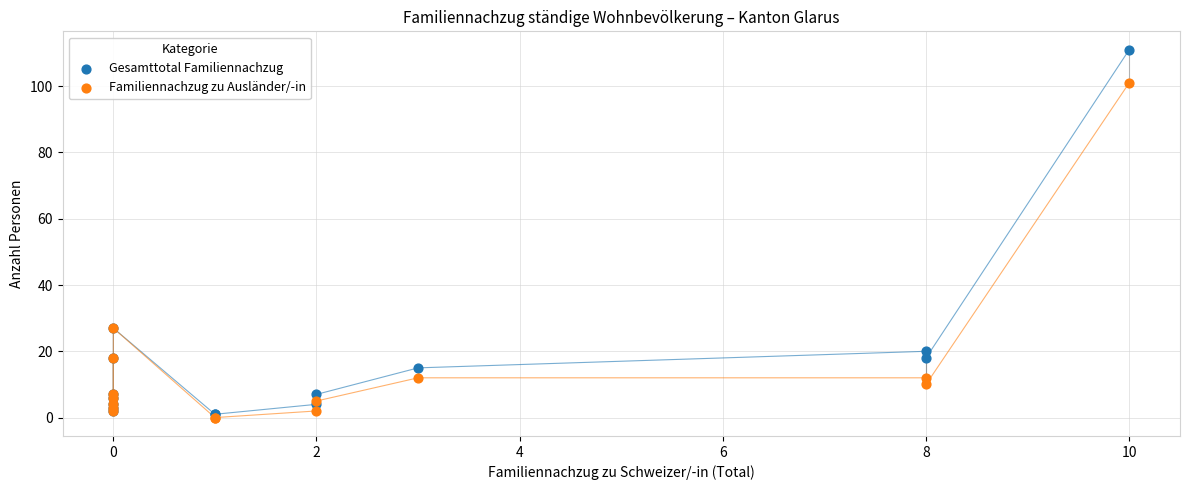

What are all the series names shown in the legend?

Gesamttotal Familiennachzug, Familiennachzug zu Ausländer/-in